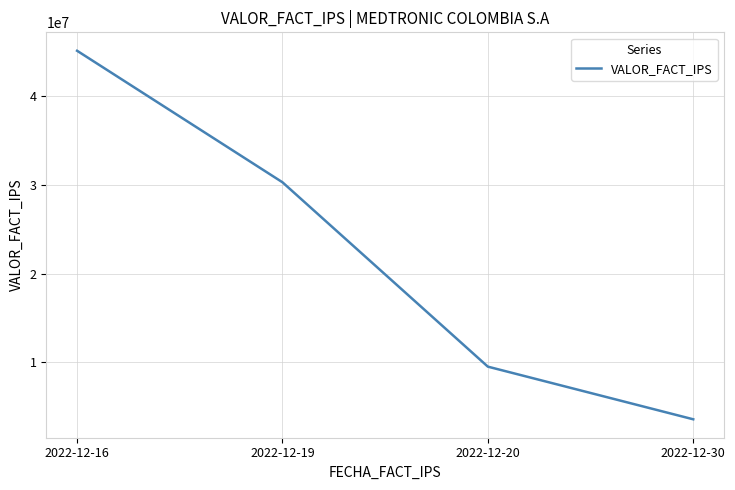

List the labels in order of value, largest first.

2022-12-16, 2022-12-19, 2022-12-20, 2022-12-30